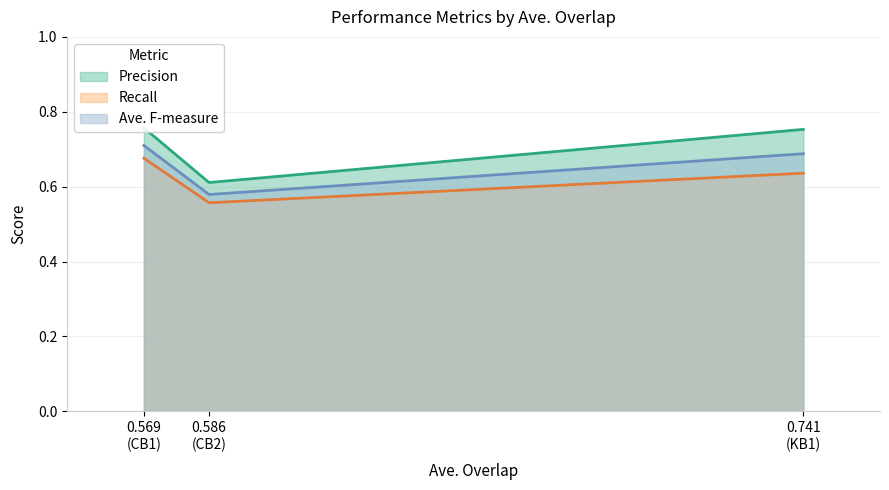

What is the average value of the Ave. F-measure series?

0.7